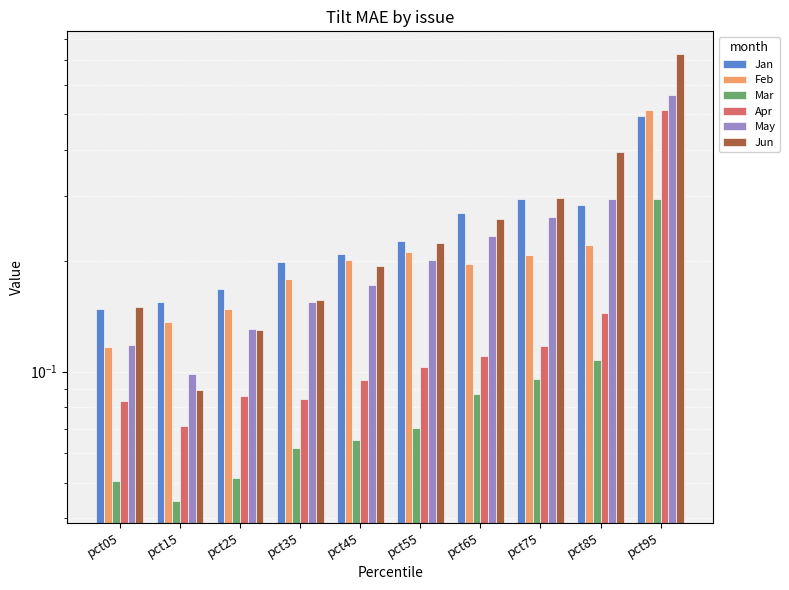

At which category is the sum across all series the highest?

pct95